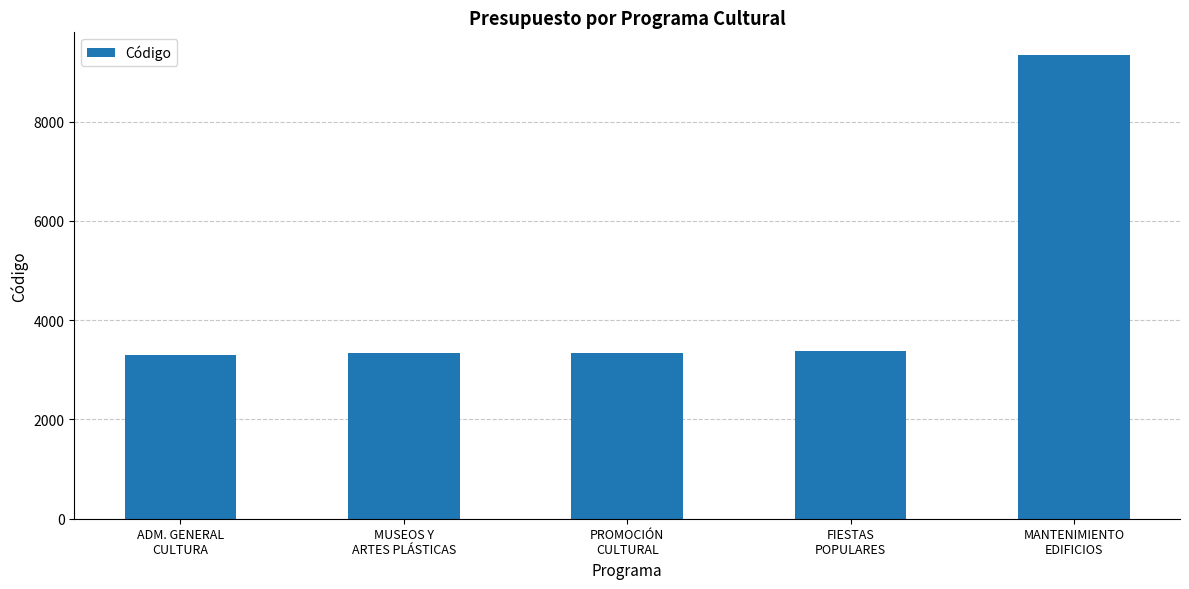

What is the difference between the second highest and minimum values?

79